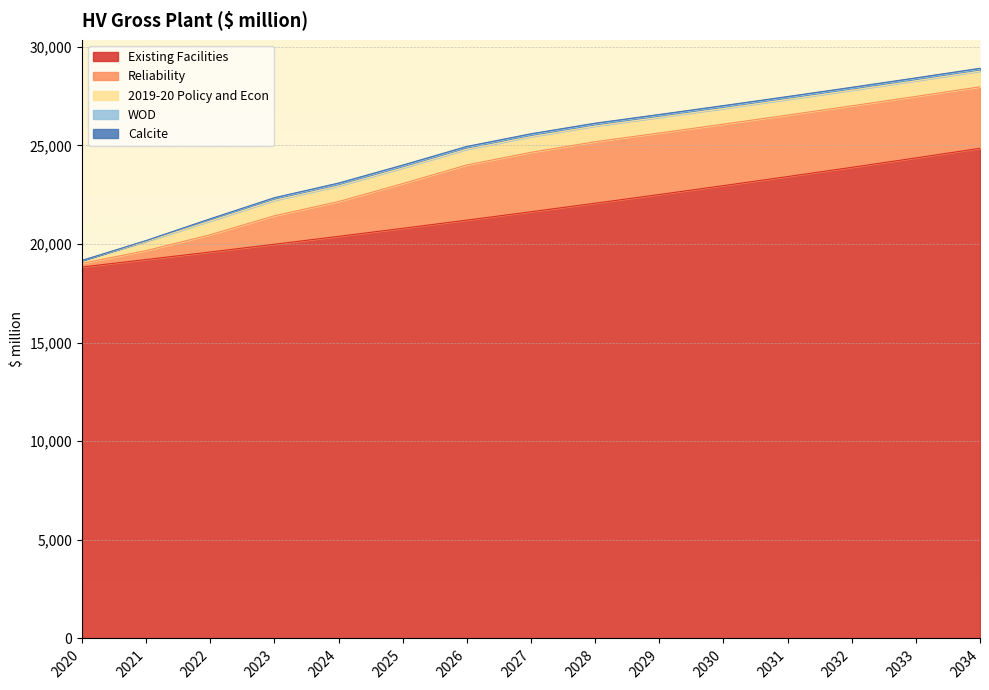

True or false: Calcite and WOD cross at least once.

False